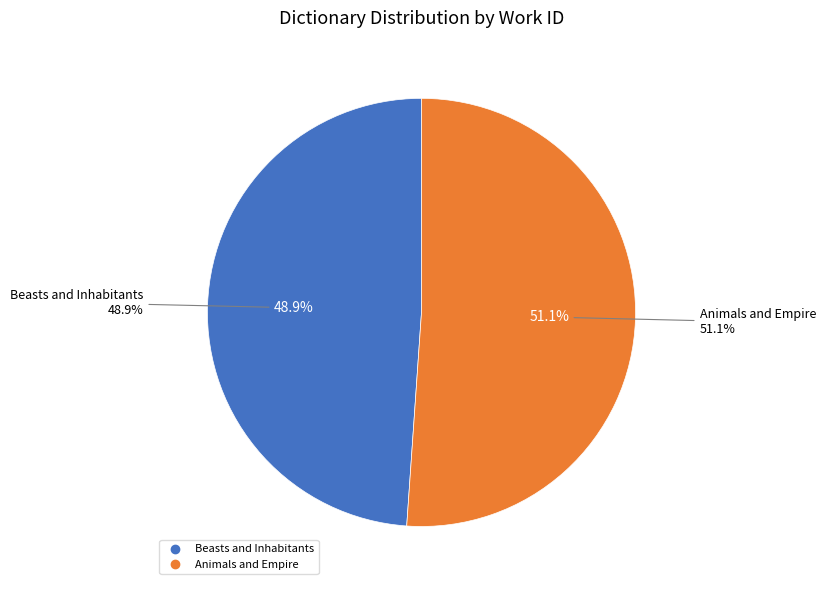

What is the total percentage of Animals and Empire and Beasts and Inhabitants?

100.0%